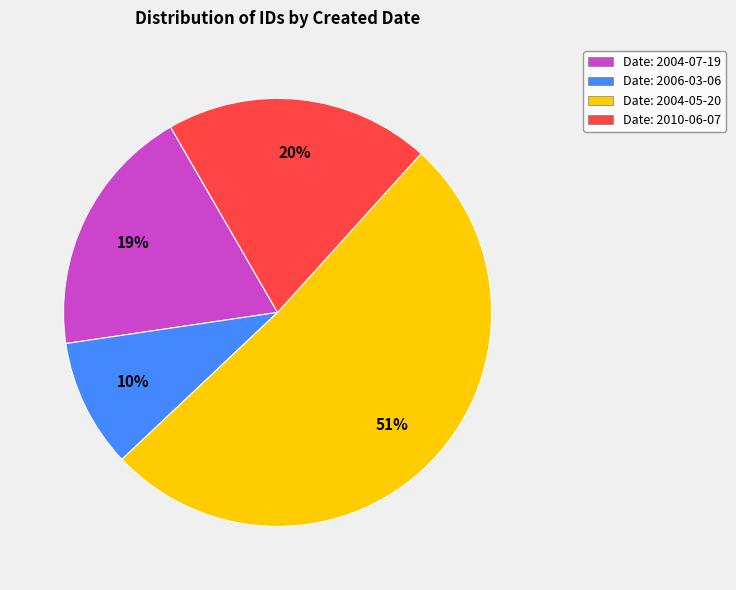

The Date: 2006-03-06 slice represents 19% of the pie. True or false?

False